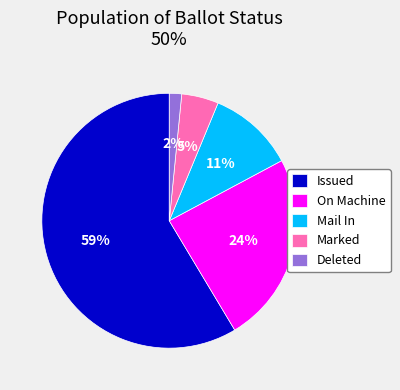

To the nearest percent, what is the average slice percentage?

20%